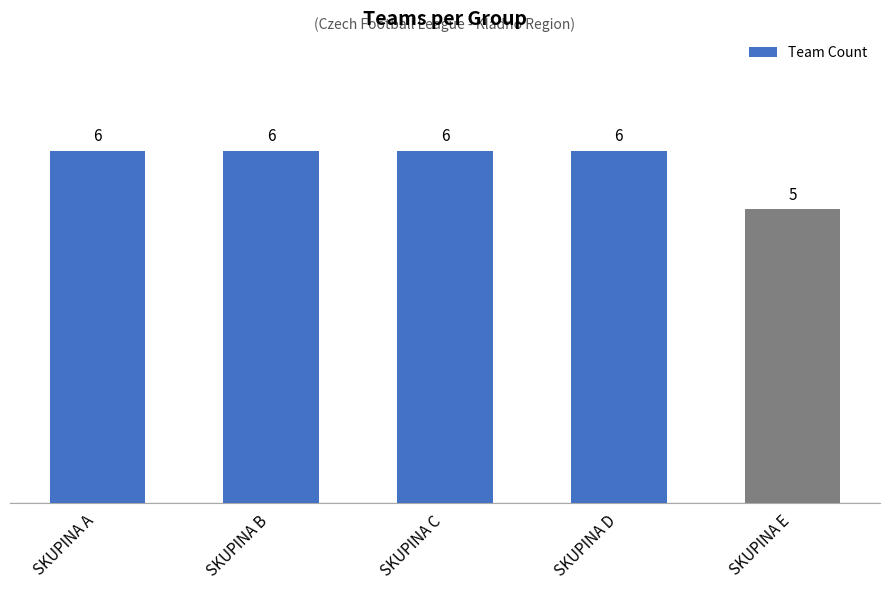

Approximately how many times larger is the value at SKUPINA D compared to SKUPINA A?

1.0